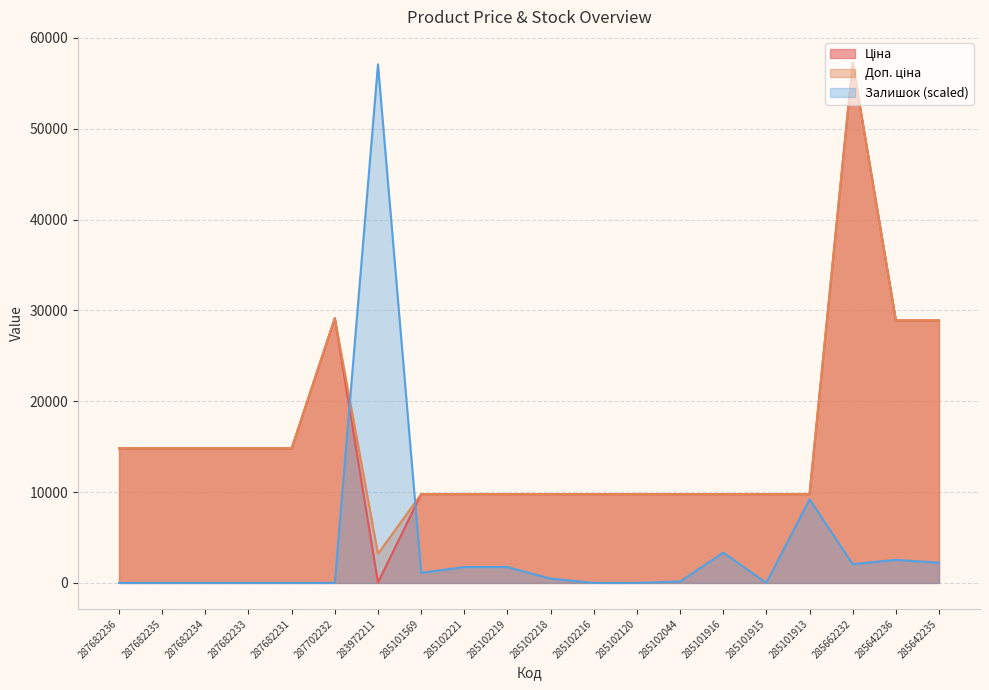

At how many categories does at least one series exceed 39311?

2